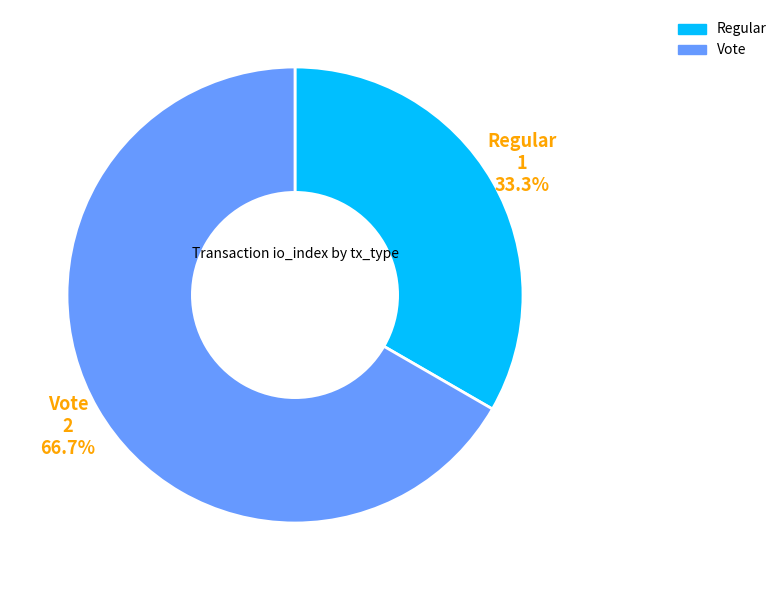

Which has a higher value, Regular or Vote?

Vote